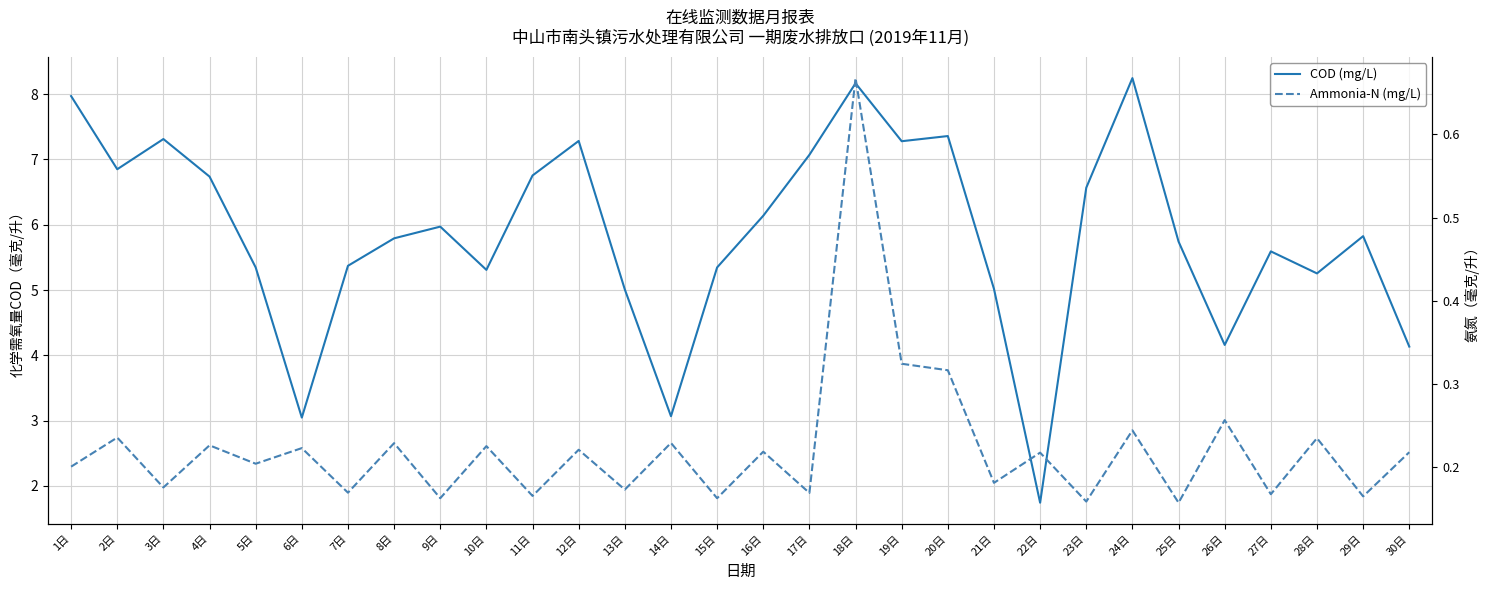

How many lines are shown in the chart?

2